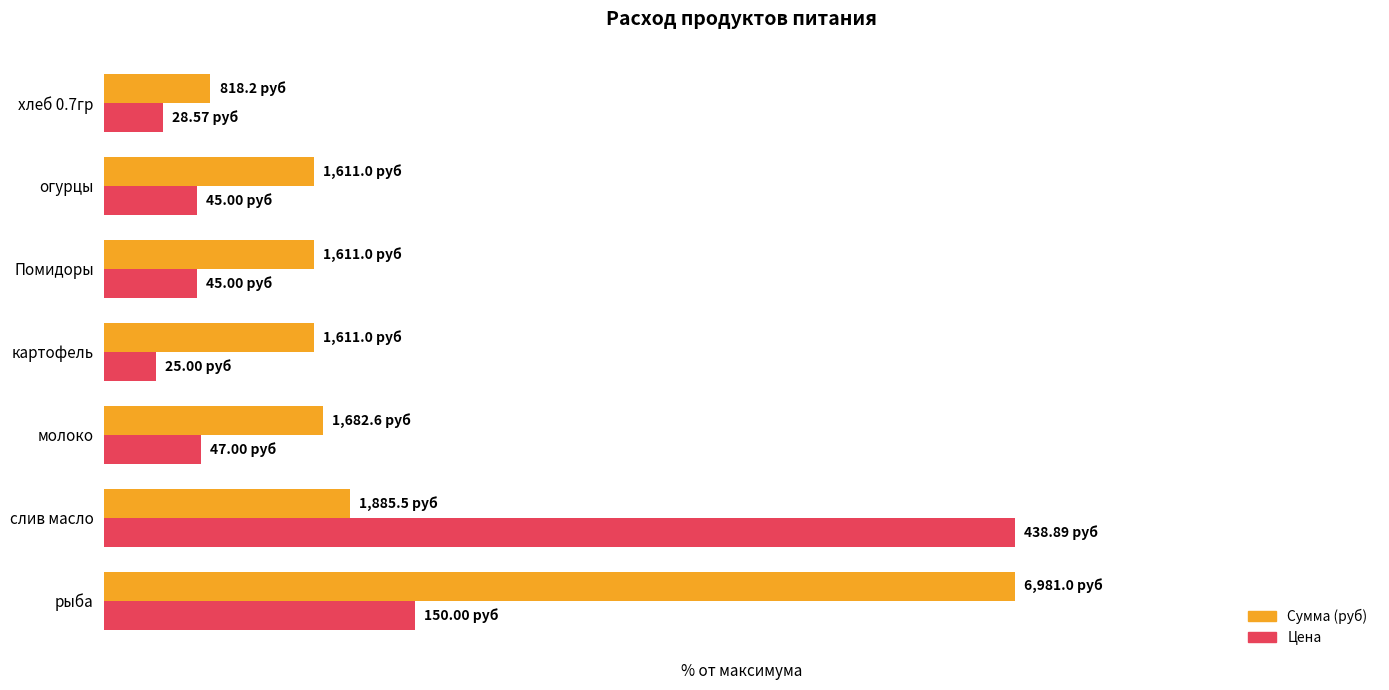

Which series has the largest total across all categories?

Сумма (руб)